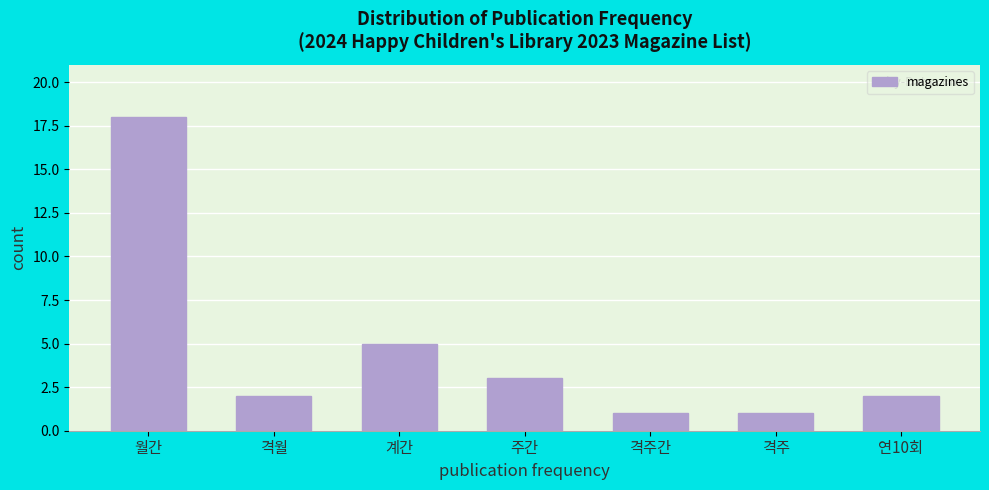

Reading left to right, transcribe all the data shown in this chart.

18	2	5	3	1	1	2